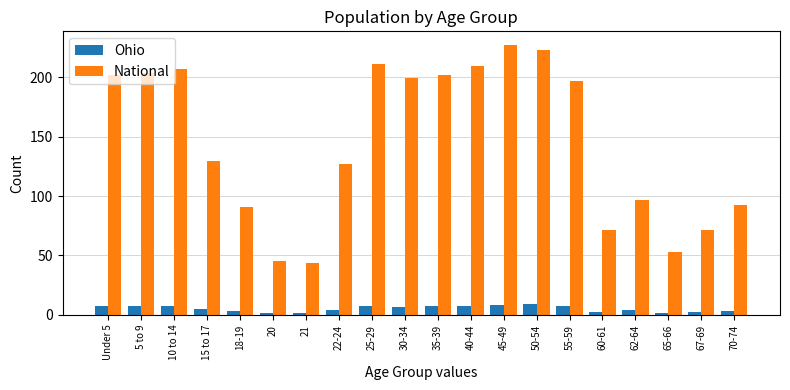

What is the spread (max minus min) of values at 5 to 9?

196.0